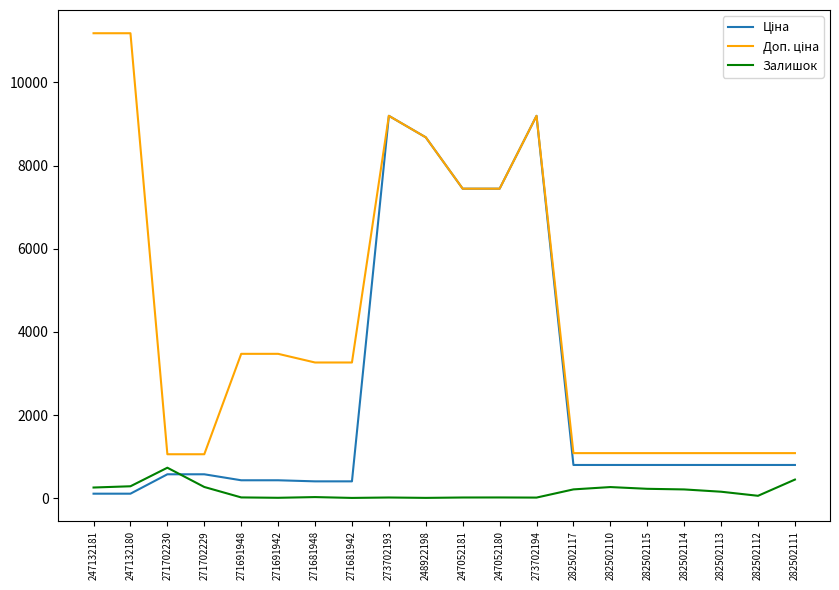

At how many categories does at least one series exceed 3755?

7